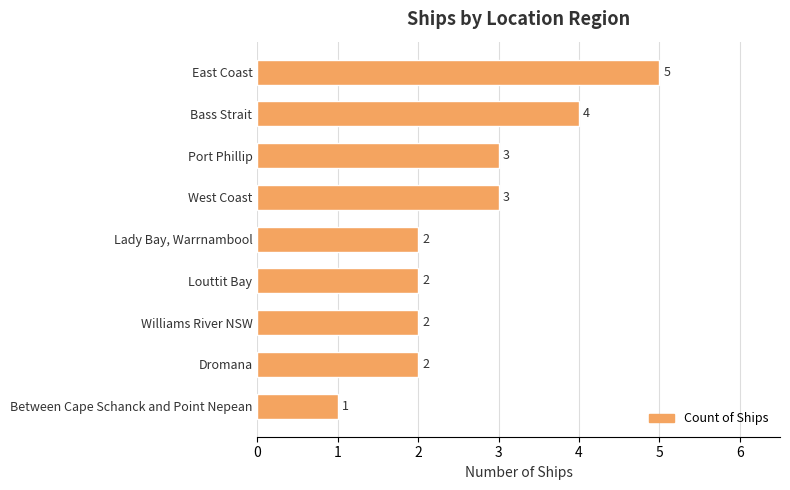

How many distinct data groups are displayed?

1